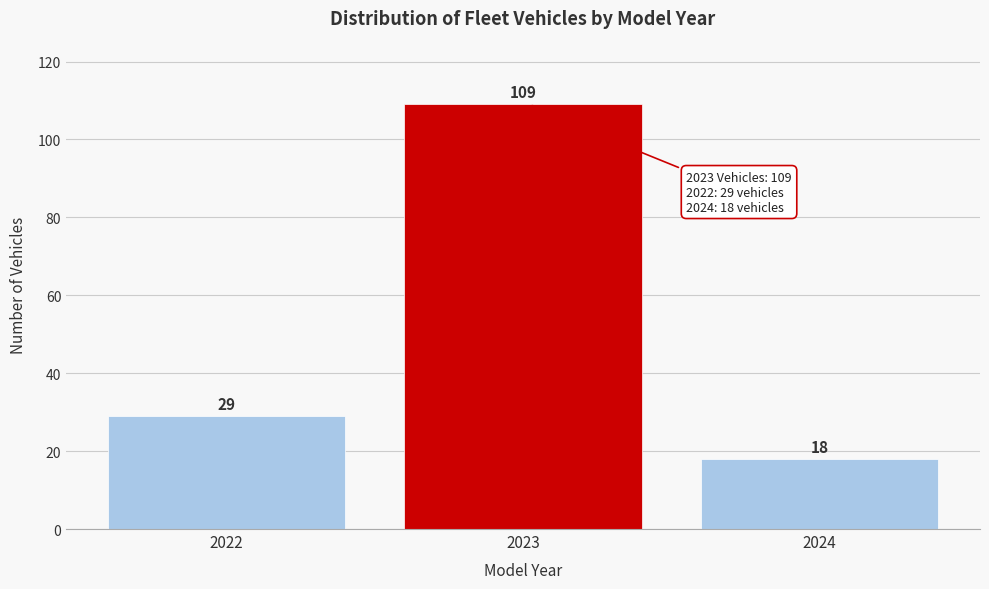

Reading left to right, list every bar in this chart as the range it spans on the x-axis followed by its height.

2021.5 to 2022.5: 29
2022.5 to 2023.5: 109
2023.5 to 2024.5: 18